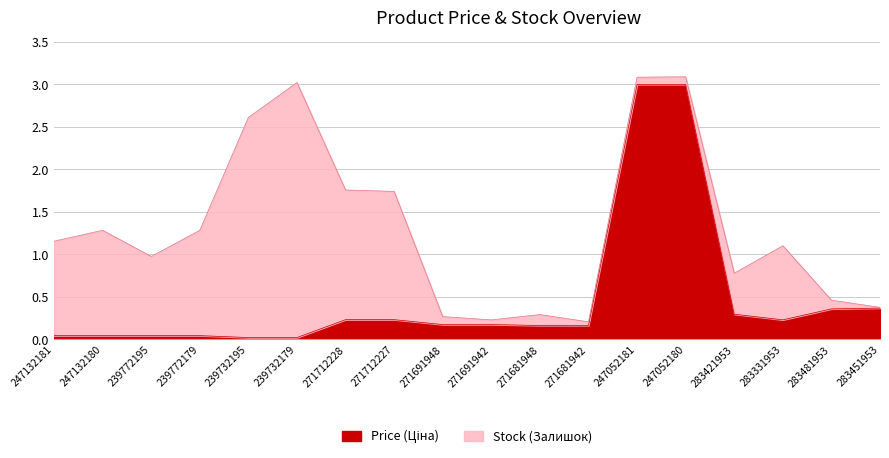

How many interior local valleys (lower than both neighbors) does the data have?

1